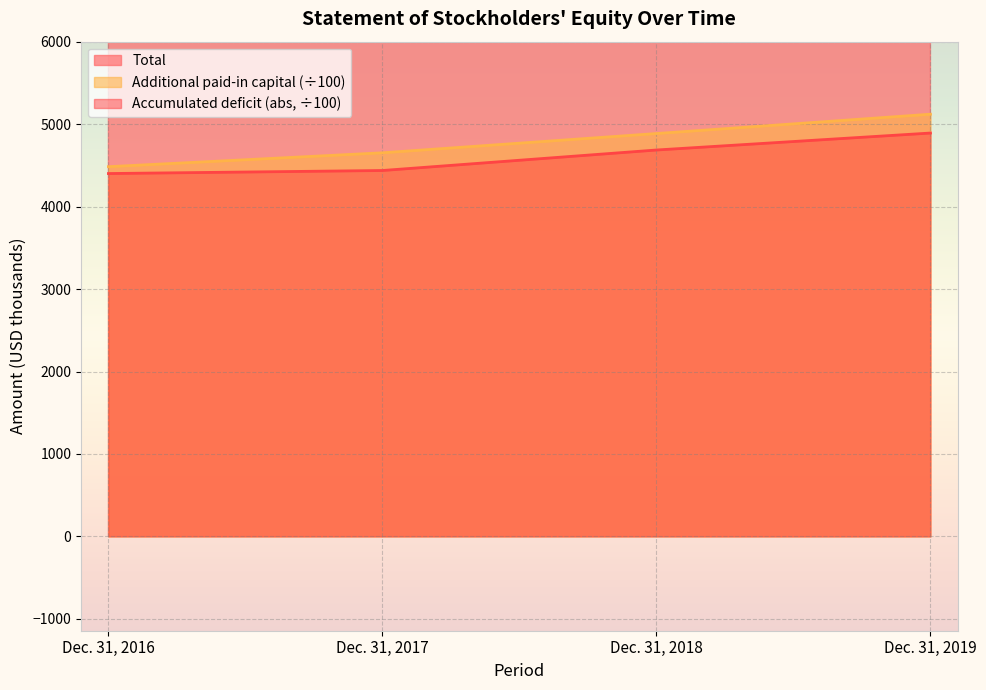

Reading right to left, what are all the values shown in this chart?

Total: Dec. 31, 2019=22860.0	Dec. 31, 2018=20000.0	Dec. 31, 2017=21488.0	Dec. 31, 2016=8338.0
Additional paid-in capital: Dec. 31, 2019=5120.5	Dec. 31, 2018=4886.1	Dec. 31, 2017=4652.5	Dec. 31, 2016=4484.0
Accumulated deficit: Dec. 31, 2019=4892.0	Dec. 31, 2018=4686.2	Dec. 31, 2017=4437.7	Dec. 31, 2016=4400.8